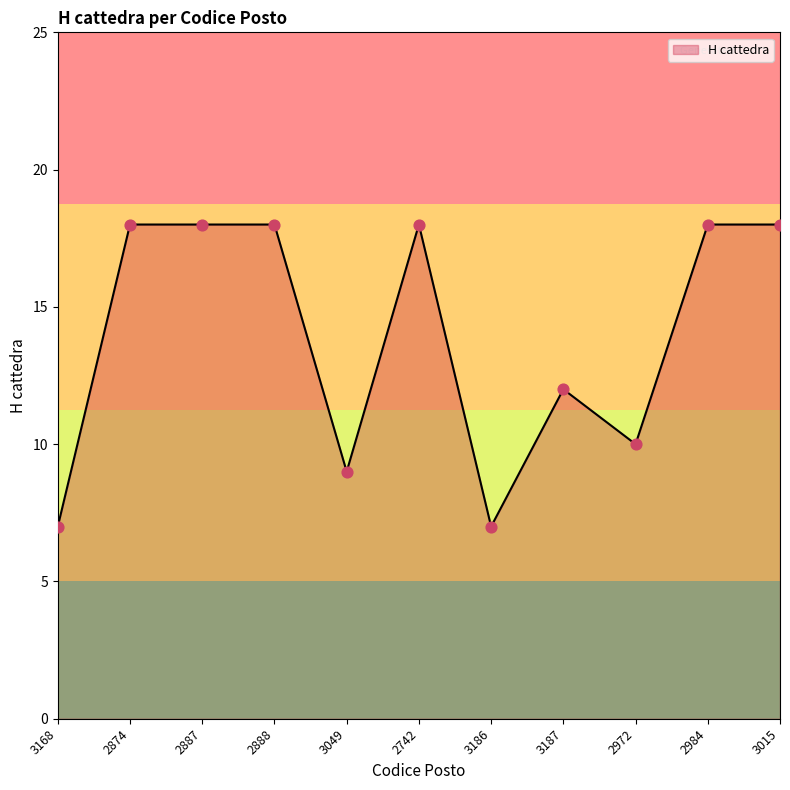

What is the ratio of the value at 2742 to the value at 2874?

1.0